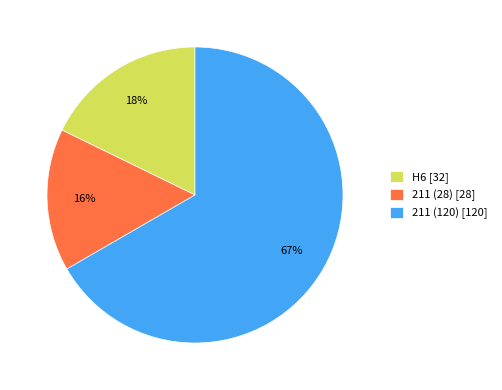

True or false: 211 (120) accounts for 67% of the total.

True